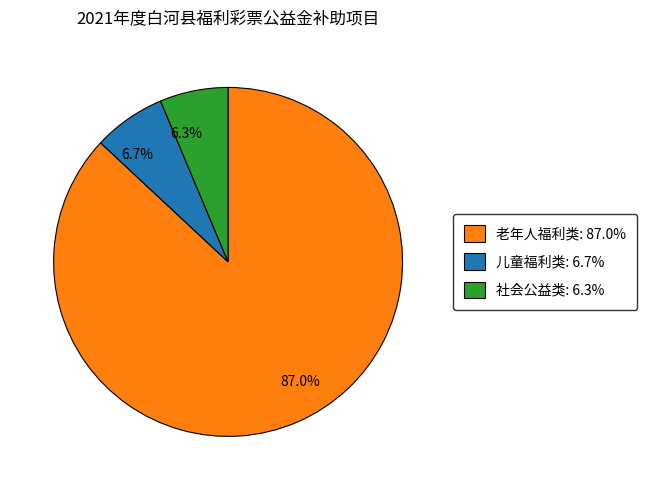

Is there a majority slice in this chart?

Yes